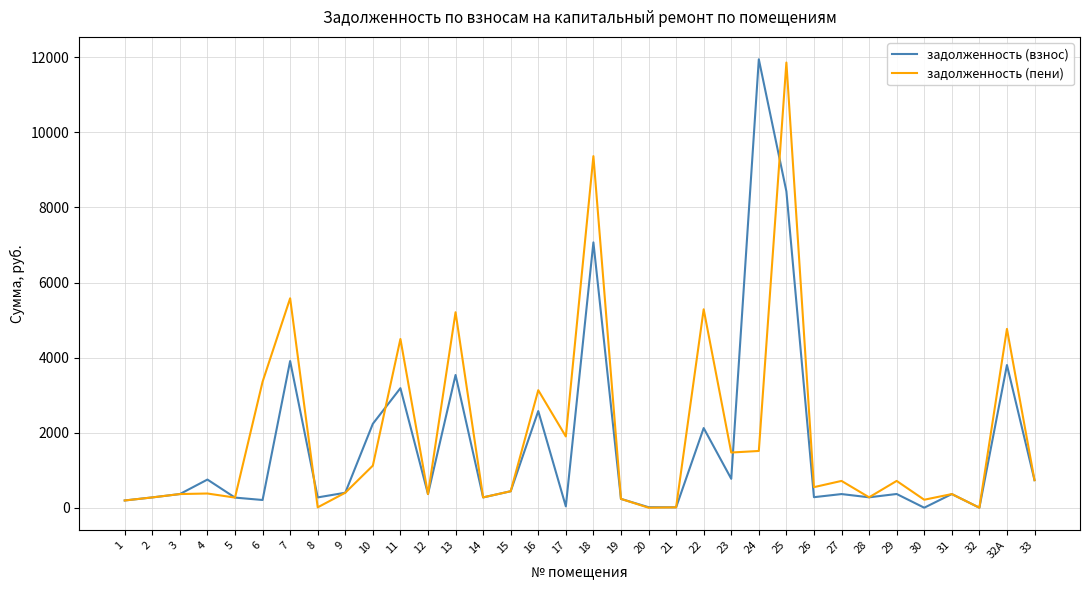

The value of задолженность (пени) at 32 is 0.0. True or false?

True